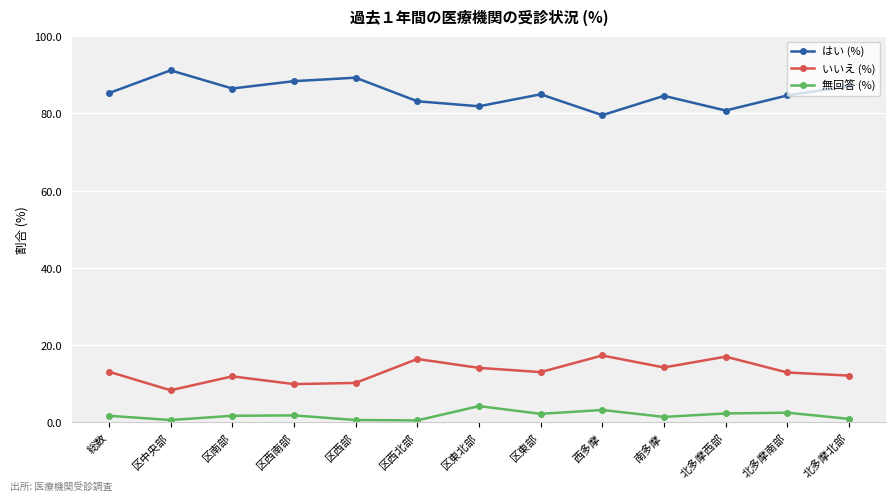

How many distinct data groups are displayed?

3